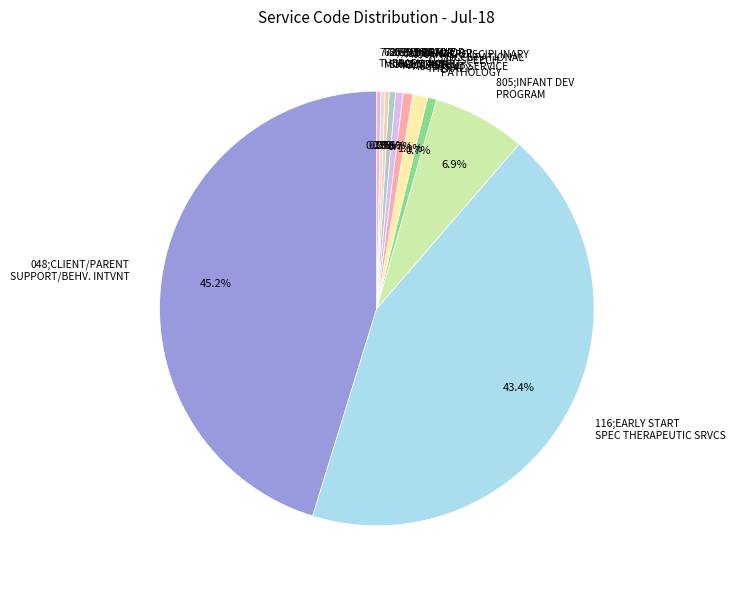

What percentage is NOT represented by 707;SPEECH PATHOLOGY?

99.3%